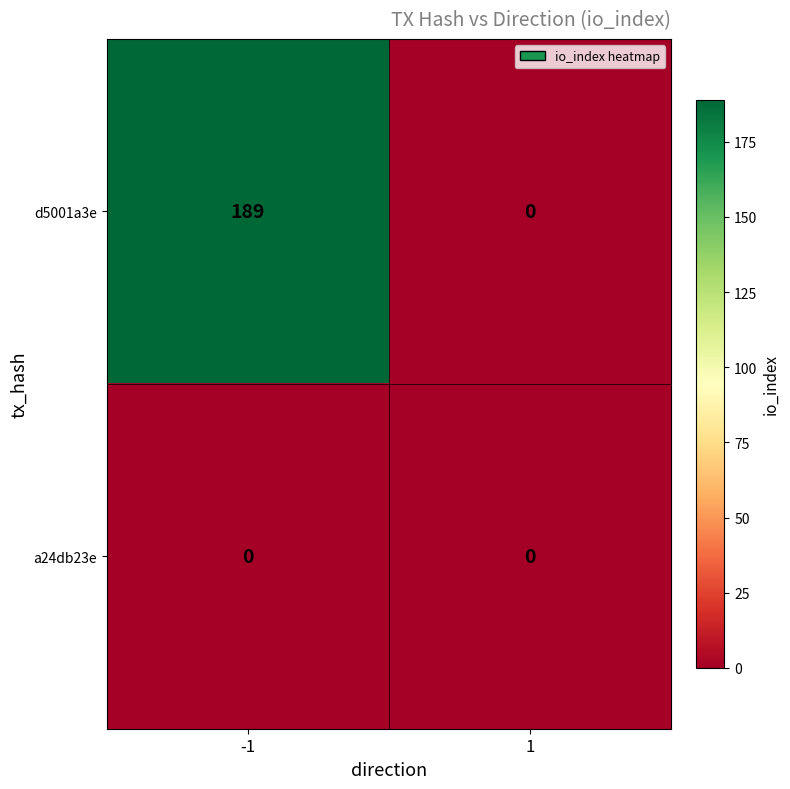

List the labels in order of d5001a3e value, largest first.

-1, 1